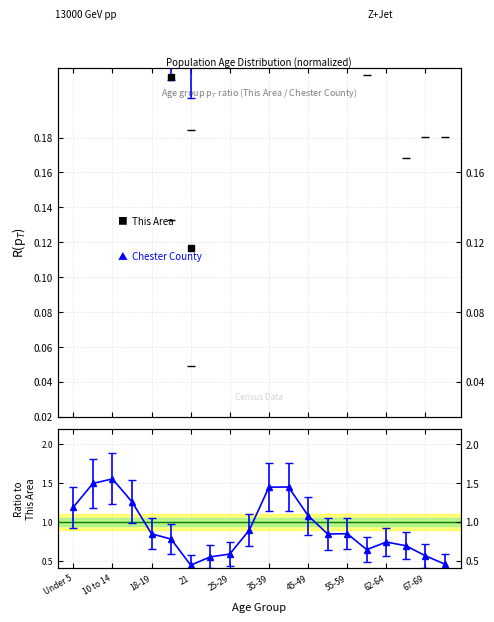

What is the difference between the maximum and second lowest values in the This Area series?

2.5